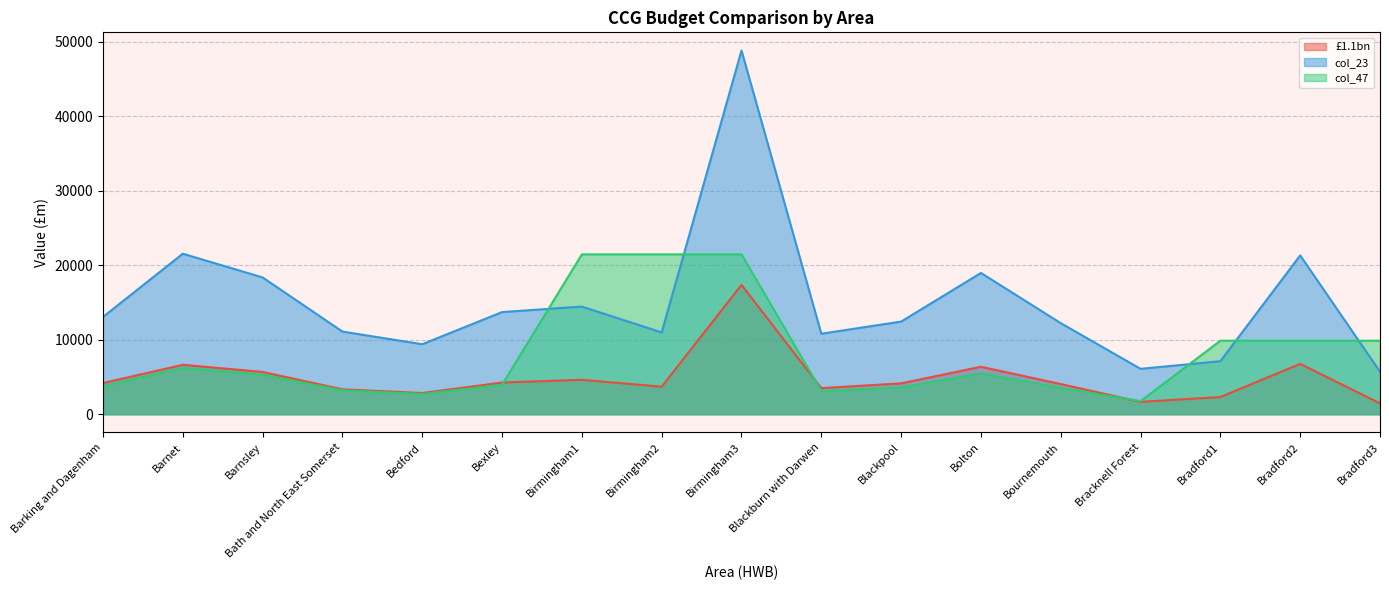

Where does the col_23 series first go above 12432?

Barking and Dagenham